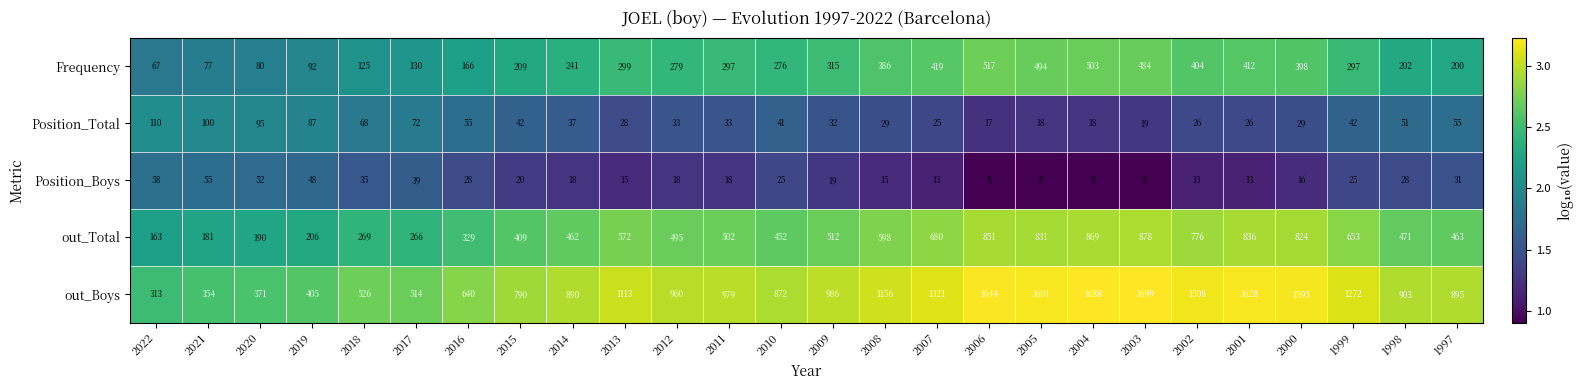

What is the maximum value shown in the chart?

1699